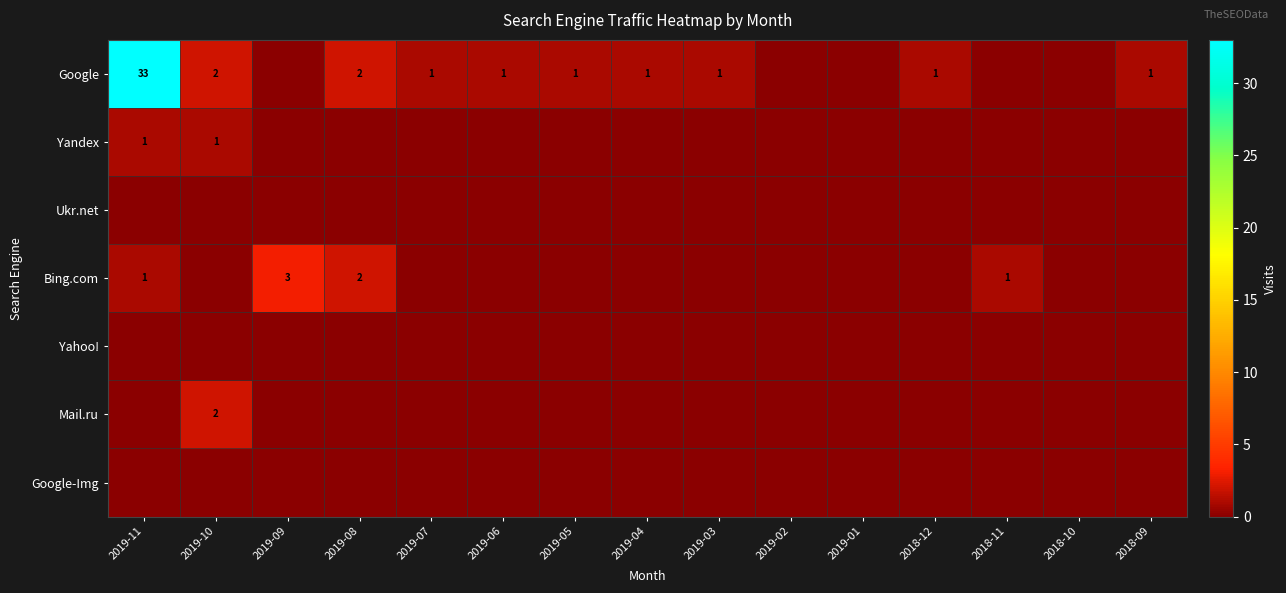

Is it true that Yandex equals 0 at 2018-10?

True